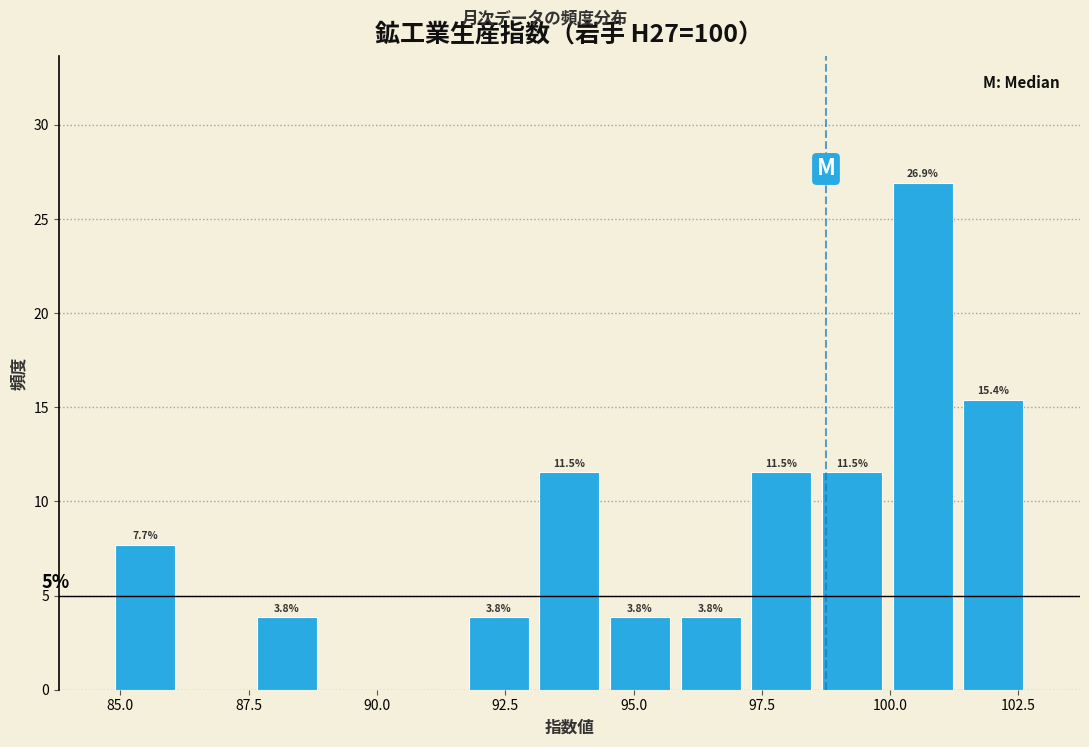

Around what value on the x-axis is the tallest bar? Give the approximate position of its centre, as read against the axis.

100.5